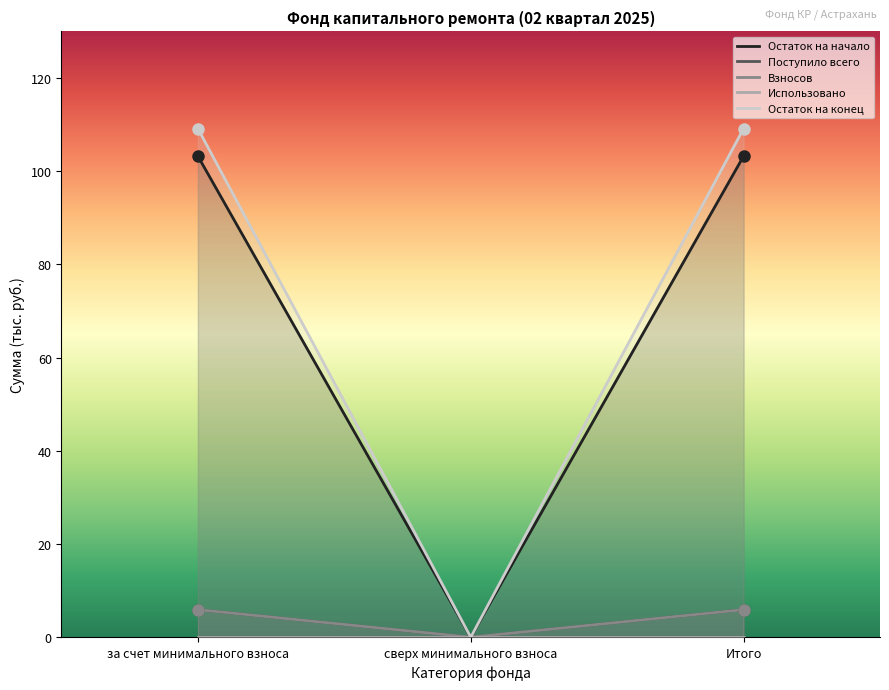

Is the value of Поступило всего at за счет минимального взноса greater than the value of Остаток на начало at Итого?

No